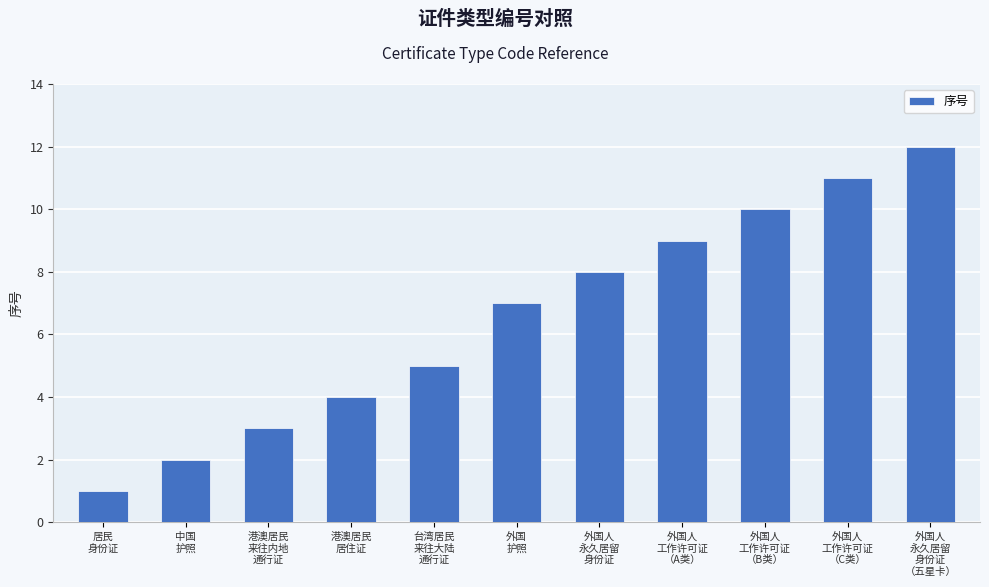

Reading right to left, transcribe all the data shown in this chart.

外国人
永久居留
身份证
（五星卡）=12	外国人
工作许可证
（C类）=11	外国人
工作许可证
（B类）=10	外国人
工作许可证
（A类）=9	外国人
永久居留
身份证=8	外国
护照=7	台湾居民
来往大陆
通行证=5	港澳居民
居住证=4	港澳居民
来往内地
通行证=3	中国
护照=2	居民
身份证=1